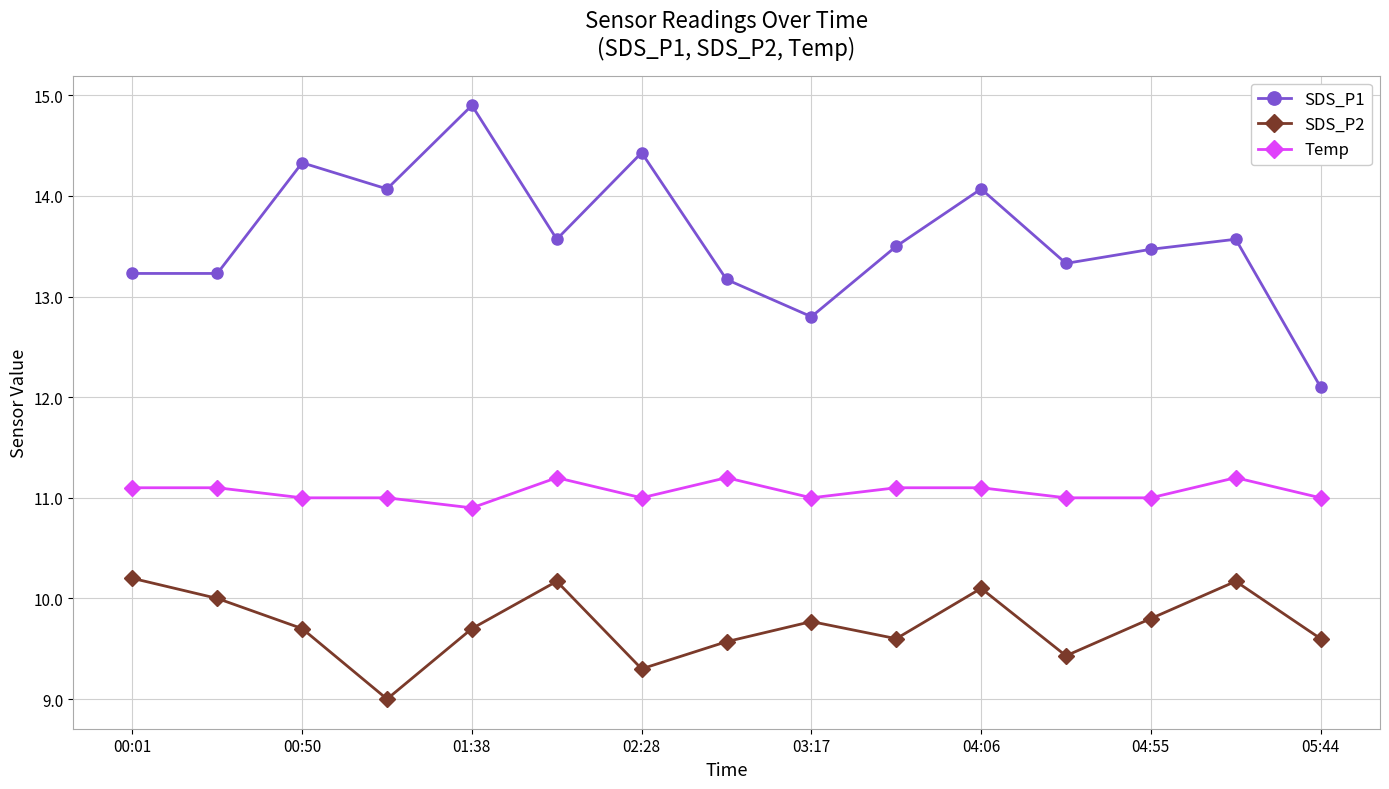

Which series has the largest total across all categories?

SDS_P1